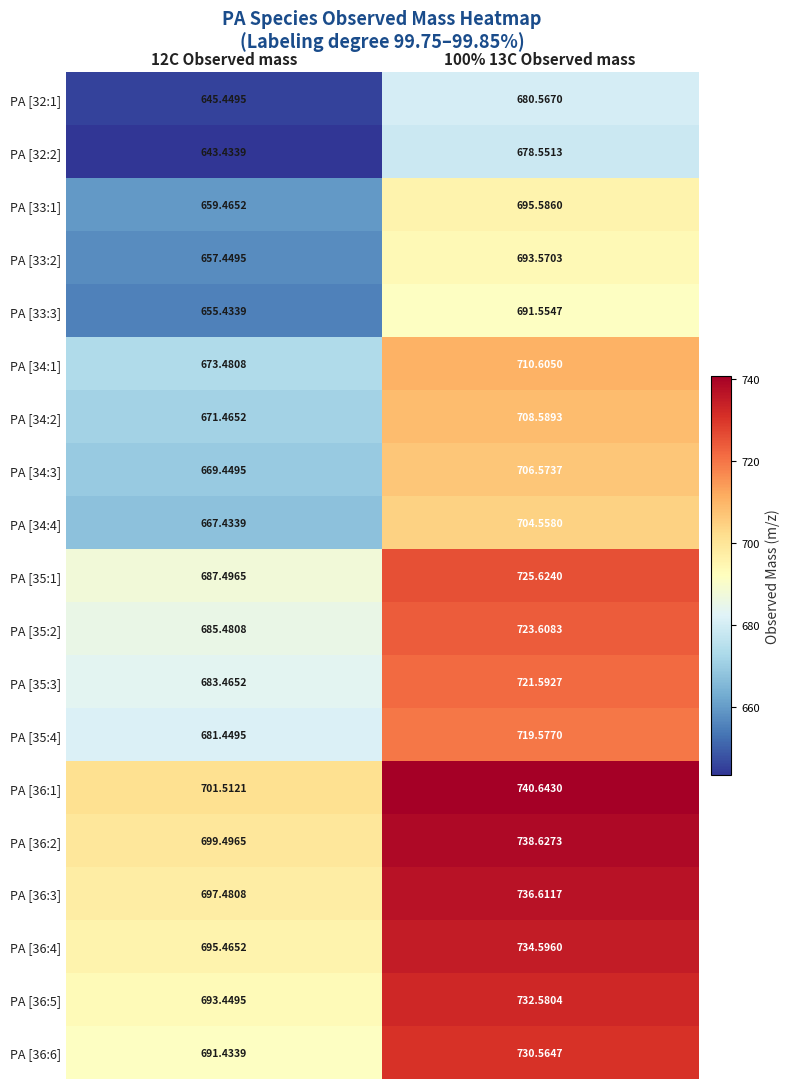

Reading left to right, transcribe all the data shown in this chart.

PA [32:1]: 12C Observed mass=645.4	100% 13C Observed mass=680.6
PA [32:2]: 12C Observed mass=643.4	100% 13C Observed mass=678.6
PA [33:1]: 12C Observed mass=659.5	100% 13C Observed mass=695.6
PA [33:2]: 12C Observed mass=657.4	100% 13C Observed mass=693.6
PA [33:3]: 12C Observed mass=655.4	100% 13C Observed mass=691.6
PA [34:1]: 12C Observed mass=673.5	100% 13C Observed mass=710.6
PA [34:2]: 12C Observed mass=671.5	100% 13C Observed mass=708.6
PA [34:3]: 12C Observed mass=669.4	100% 13C Observed mass=706.6
PA [34:4]: 12C Observed mass=667.4	100% 13C Observed mass=704.6
PA [35:1]: 12C Observed mass=687.5	100% 13C Observed mass=725.6
PA [35:2]: 12C Observed mass=685.5	100% 13C Observed mass=723.6
PA [35:3]: 12C Observed mass=683.5	100% 13C Observed mass=721.6
PA [35:4]: 12C Observed mass=681.4	100% 13C Observed mass=719.6
PA [36:1]: 12C Observed mass=701.5	100% 13C Observed mass=740.6
PA [36:2]: 12C Observed mass=699.5	100% 13C Observed mass=738.6
PA [36:3]: 12C Observed mass=697.5	100% 13C Observed mass=736.6
PA [36:4]: 12C Observed mass=695.5	100% 13C Observed mass=734.6
PA [36:5]: 12C Observed mass=693.4	100% 13C Observed mass=732.6
PA [36:6]: 12C Observed mass=691.4	100% 13C Observed mass=730.6